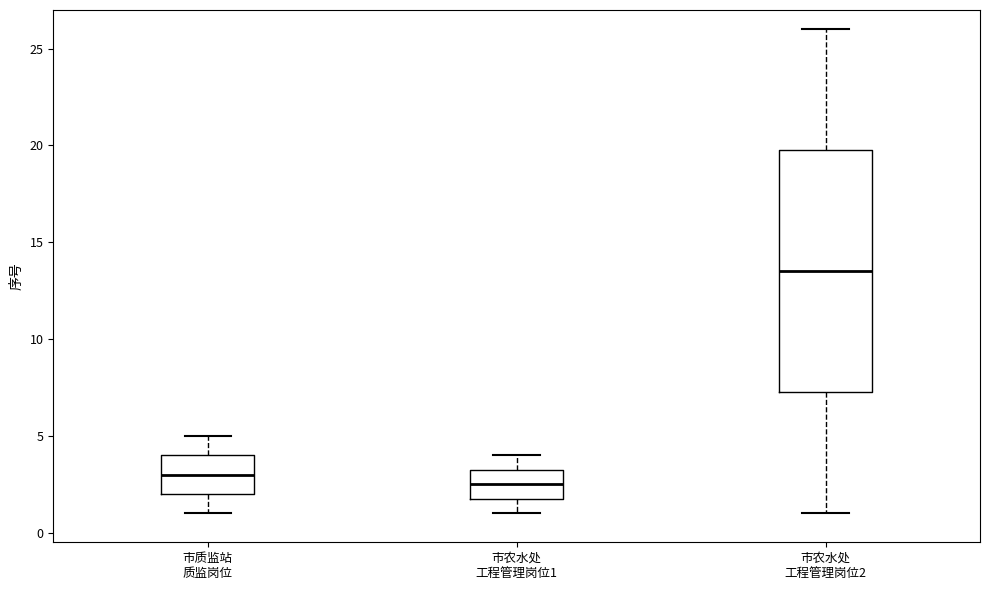

Comparing the boxes themselves (not the whiskers), which one is the tallest?

市农水处 工程管理岗位2